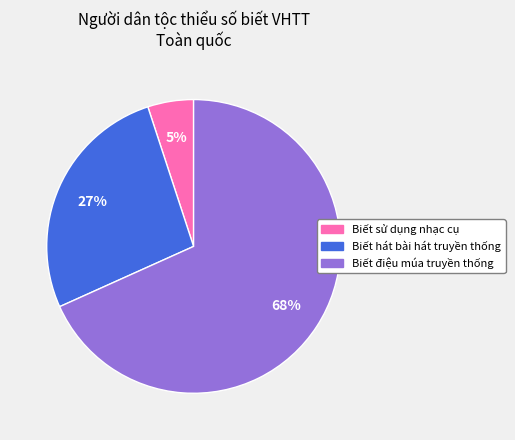

Which has a higher value, Biết sử dụng nhạc cụ or Biết hát bài hát truyền thống?

Biết hát bài hát truyền thống